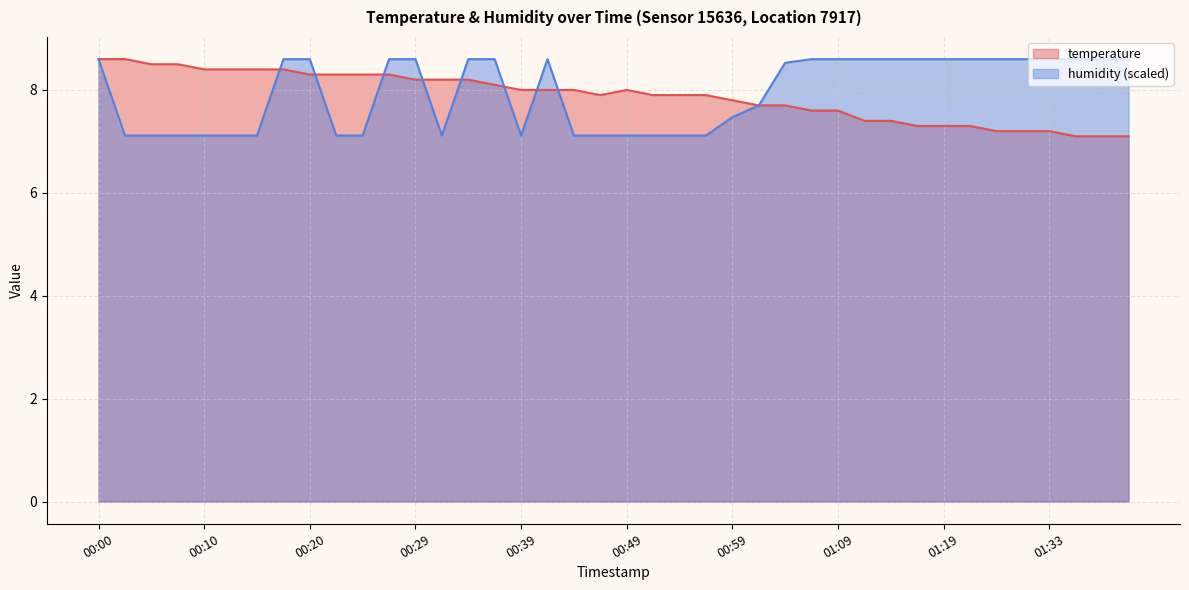

At which label does temperature reach its minimum?

01:36